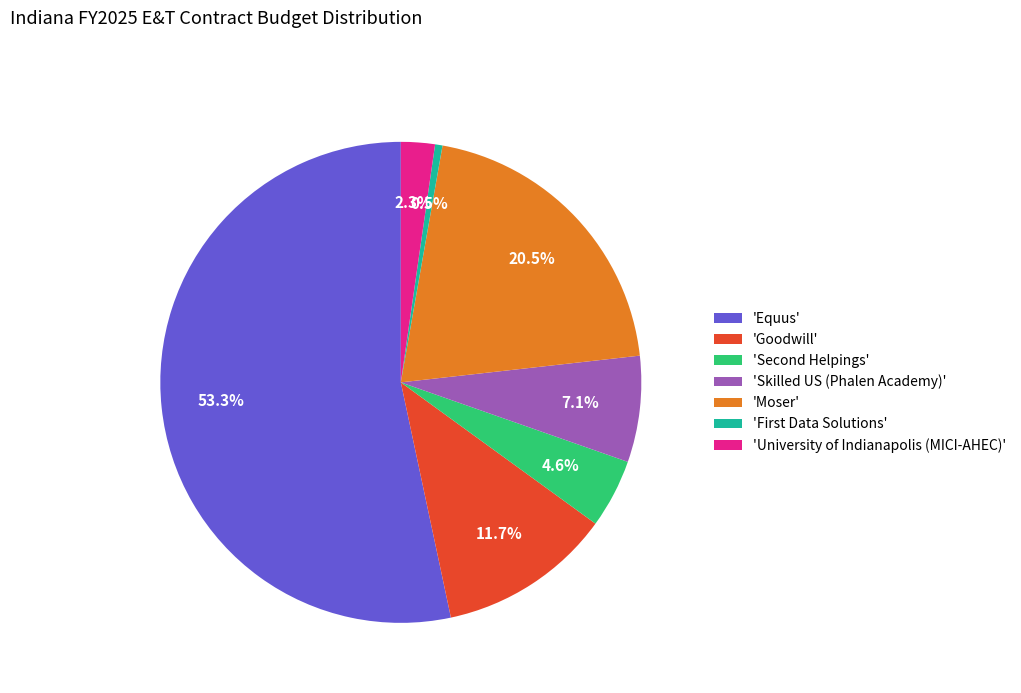

Rank the categories by value from lowest to highest.

'First Data Solutions', 'University of Indianapolis (MICI-AHEC)', 'Second Helpings', 'Skilled US (Phalen Academy)', 'Goodwill', 'Moser', 'Equus'